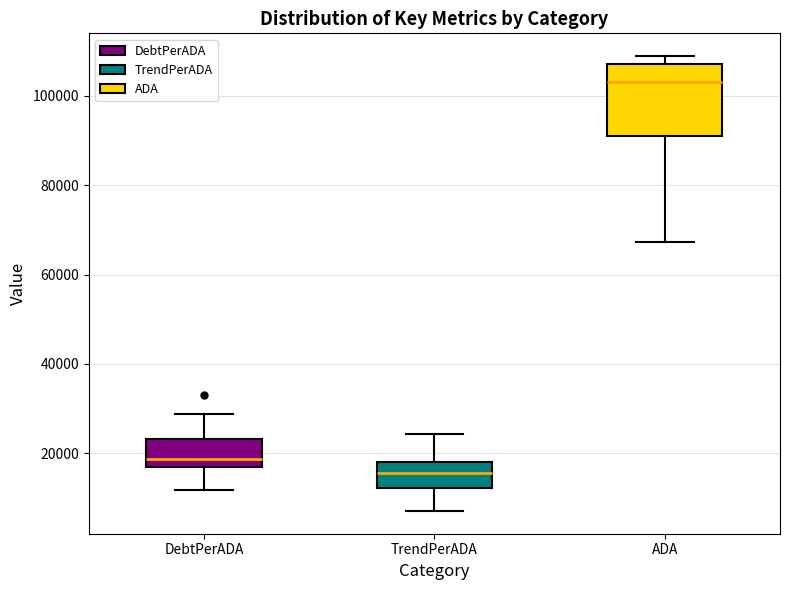

Reading left to right, read every box against the y-axis: the position of its median line, the range the box covers, and the ends of its whiskers. The values are not printed on the chart, so give them approximately, as read against the axis.

DebtPerADA: median 18000, box 16000 to 24000, whiskers 12000 to 28000
TrendPerADA: median 16000, box 12000 to 18000, whiskers 8000 to 24000
ADA: median 104000, box 90000 to 108000, whiskers 68000 to 108000 (just above the box's upper edge)